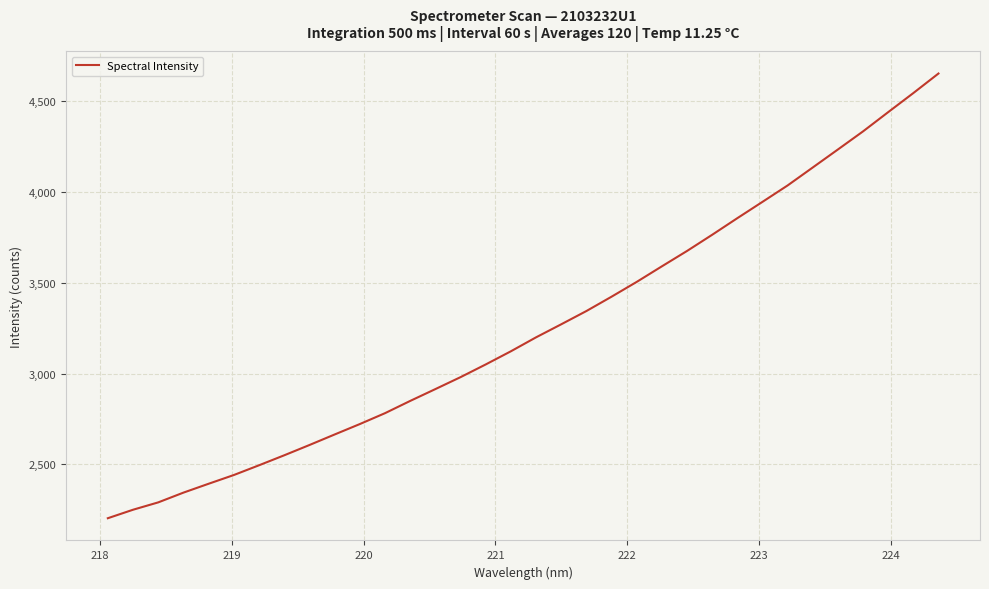

What is the difference between the maximum and minimum values?

2450.0